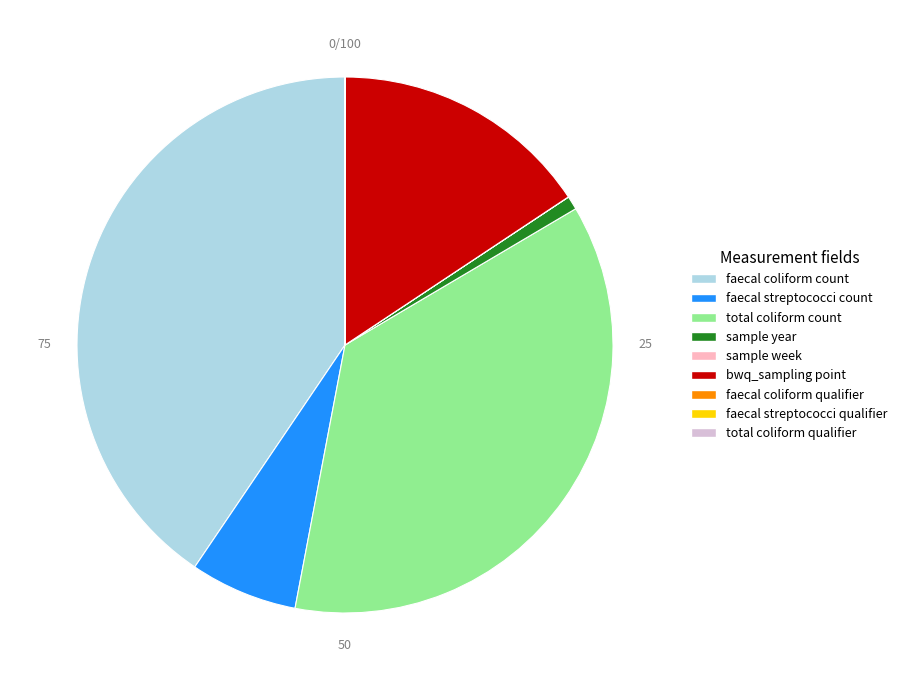

Which has a higher value, faecal coliform count or faecal streptococci count?

faecal coliform count